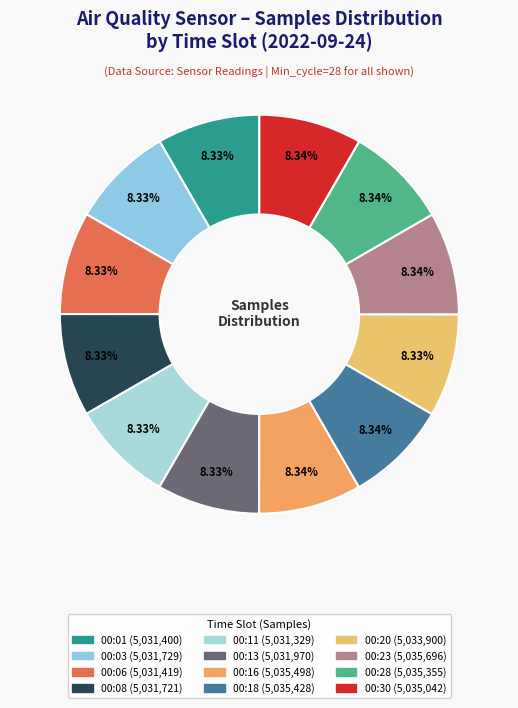

Rank the categories by value from lowest to highest.

00:11, 00:01, 00:06, 00:08, 00:03, 00:13, 00:20, 00:30, 00:28, 00:18, 00:16, 00:23